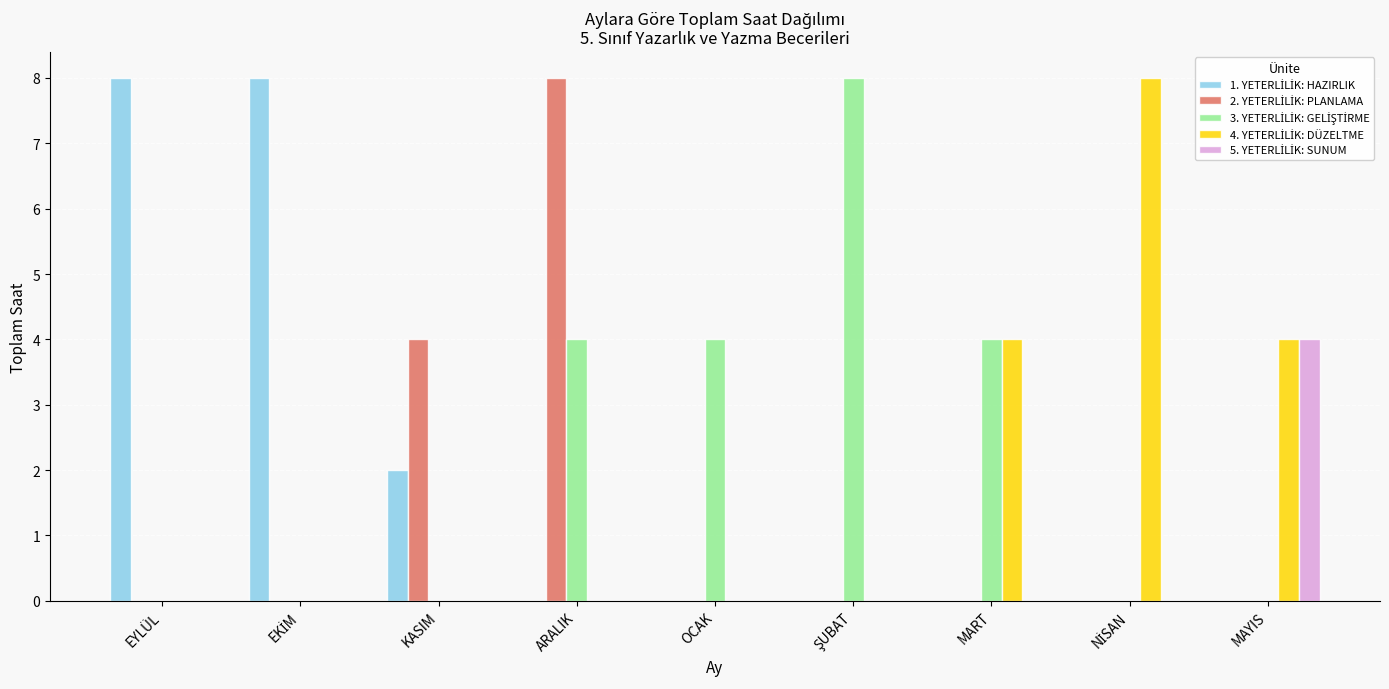

What is the total value across all series at EYLÜL?

8